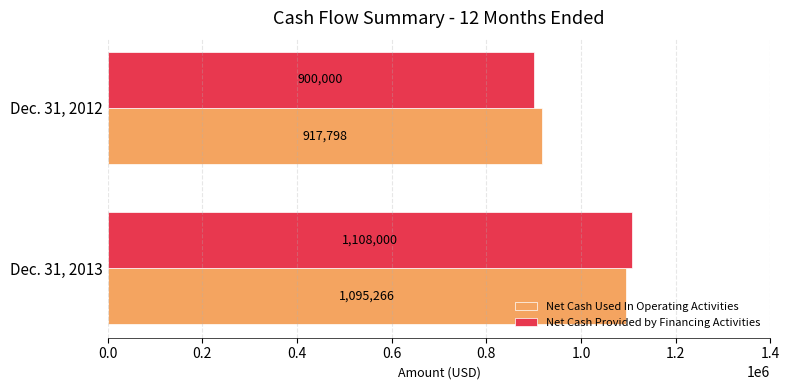

What are all the series names shown in the legend?

Net Cash Used In Operating Activities, Net Cash Provided by Financing Activities